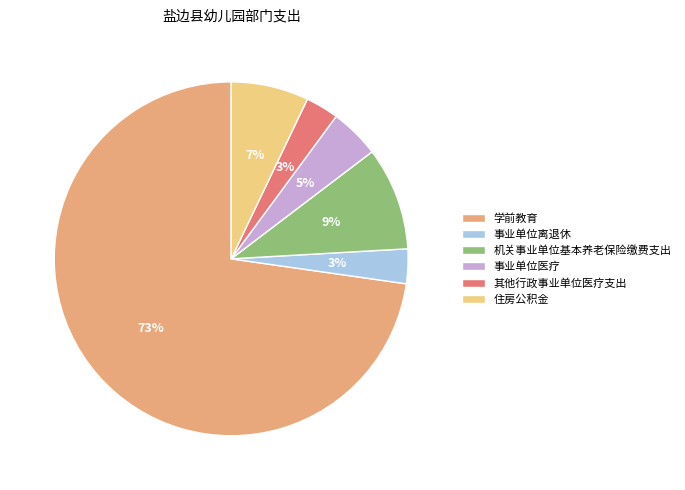

To the nearest percent, what is the combined percentage of 住房公积金 and 事业单位离退休?

10%